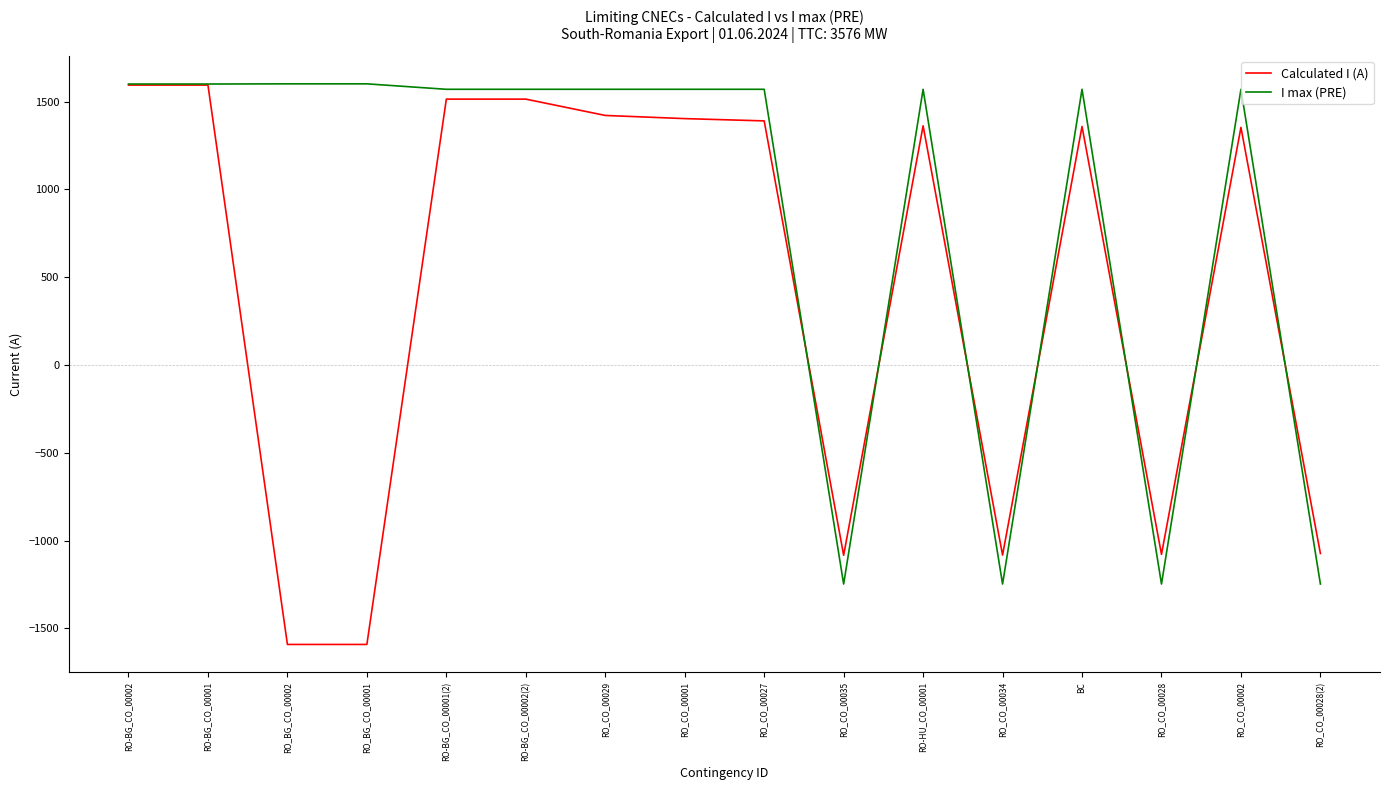

What is the minimum value shown in the chart?

-1592